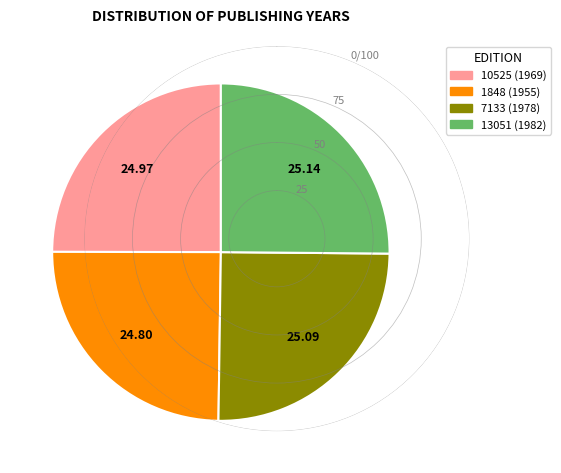

True or false: 1848 (1955) accounts for 17% of the total.

False